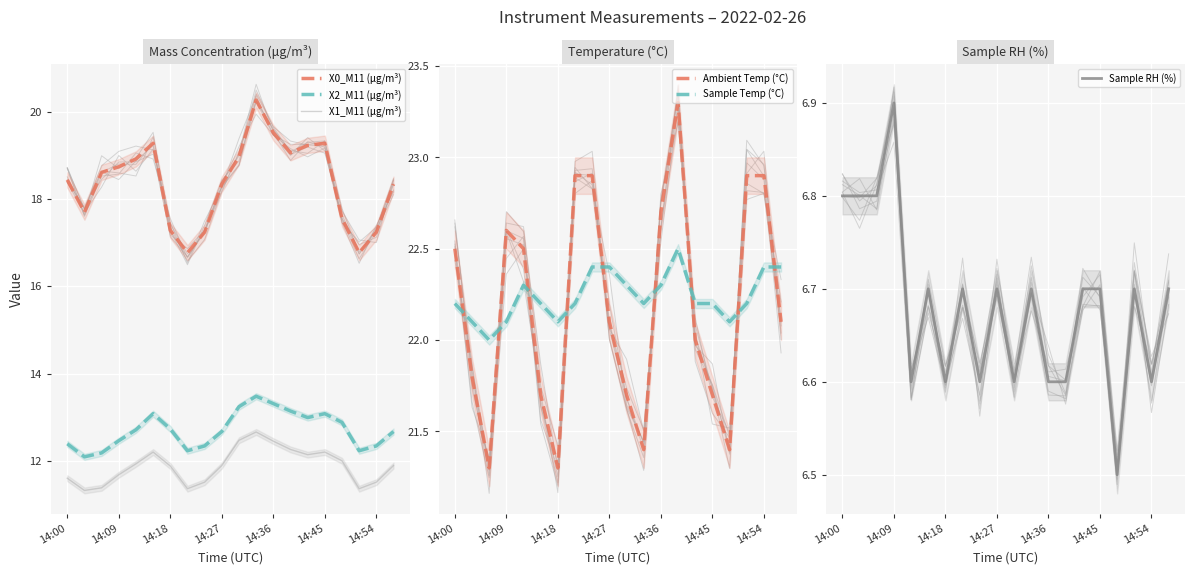

What is the difference between the highest and lowest values at 18?

16.3